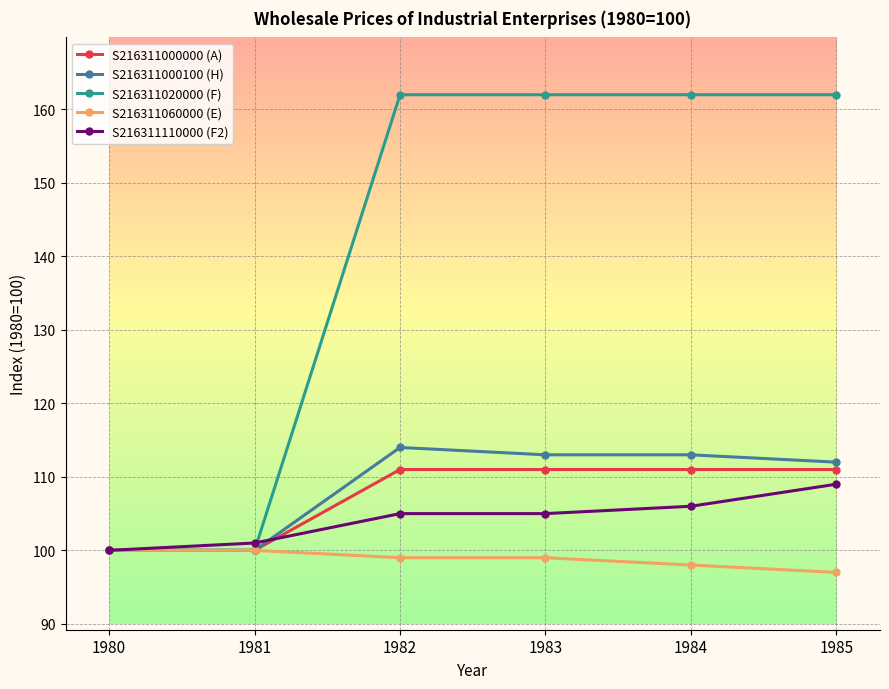

What is the average value of the S216311020000 (F) series?

141